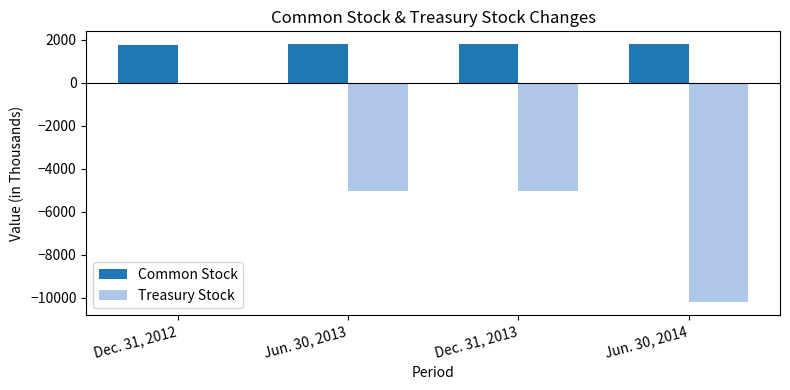

The Common Stock series shows 1779 at Jun. 30, 2013. True or false?

True